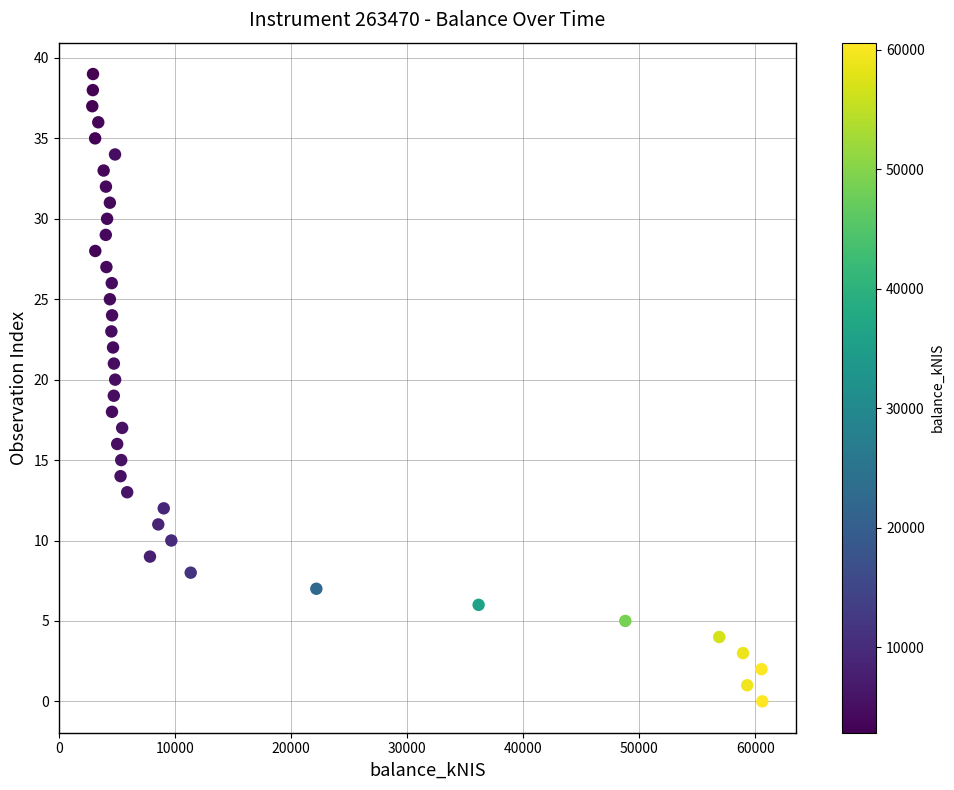

What is the range of Y values (max minus min)?

39